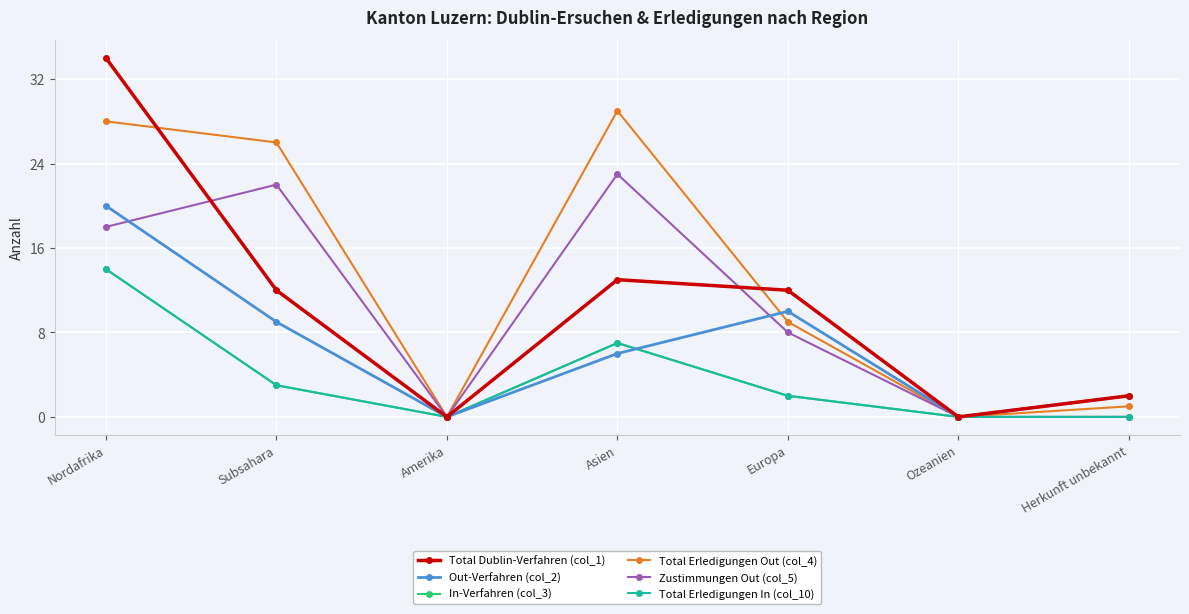

Does the chart have visible grid lines?

Yes